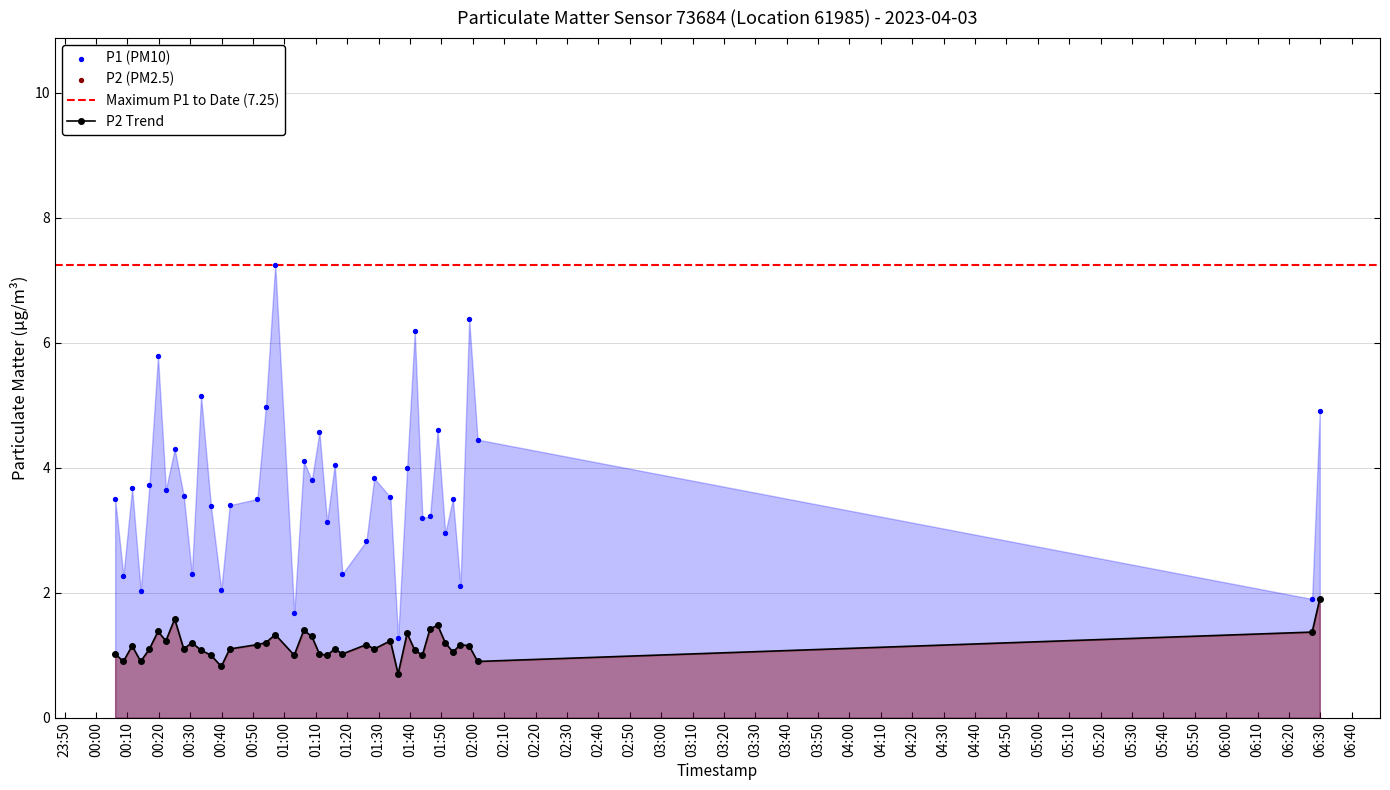

At which category is the sum across all series the highest?

2023-04-03T00:57:04